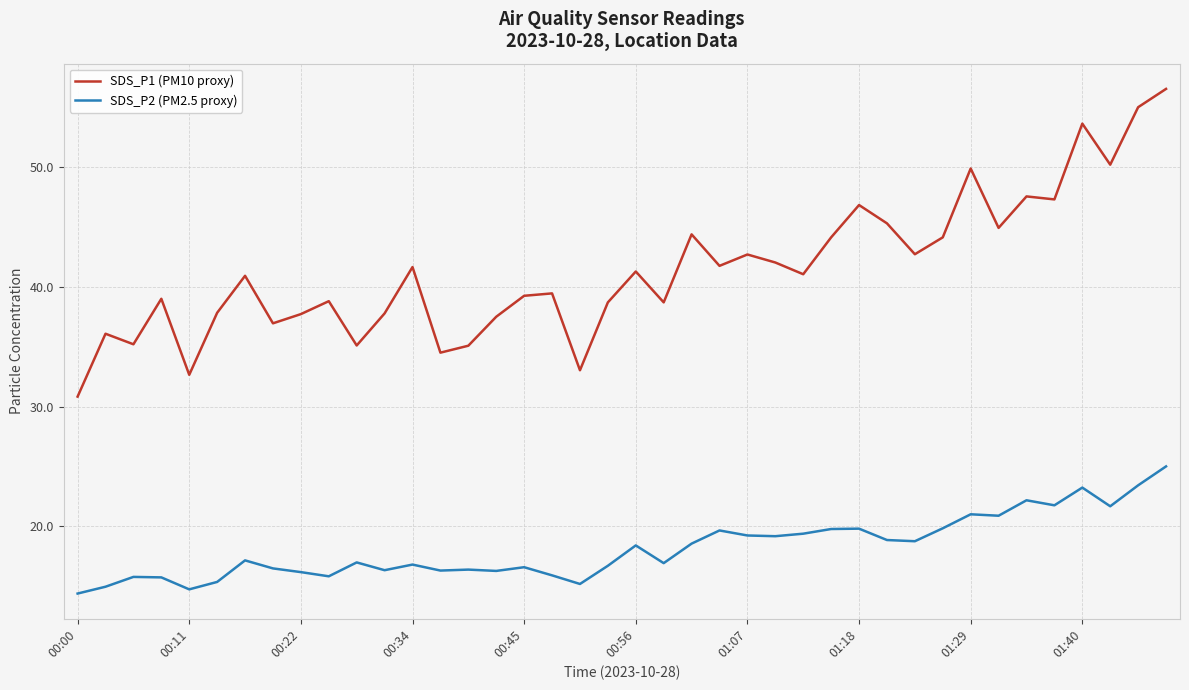

Which series has the widest spread of values?

SDS_P1 (PM10 proxy)